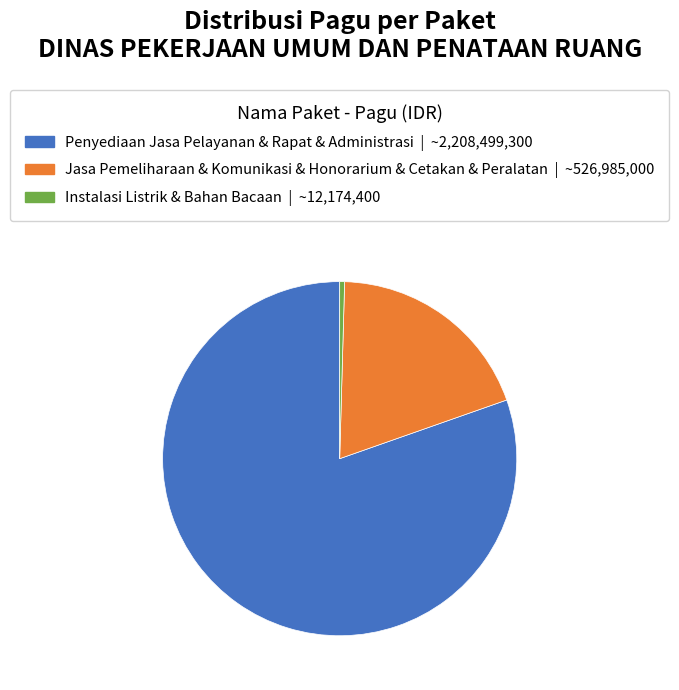

Is there a majority slice in this chart?

Yes